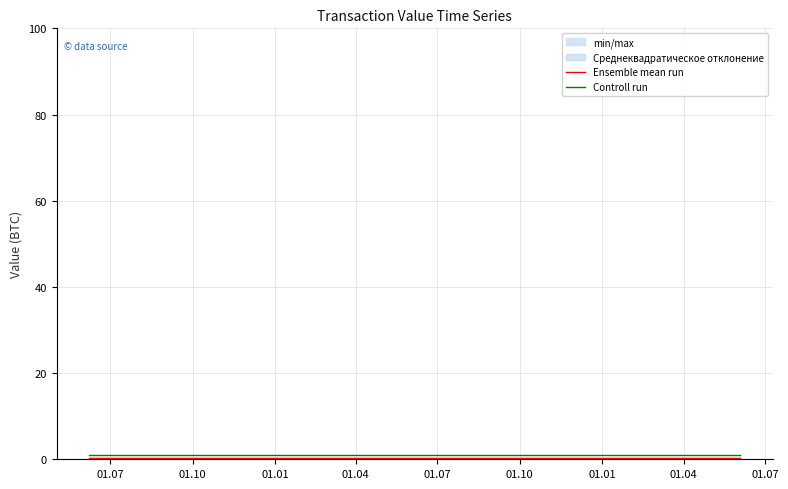

True or false: Ensemble mean run has more than 0 points higher than both neighbors.

False